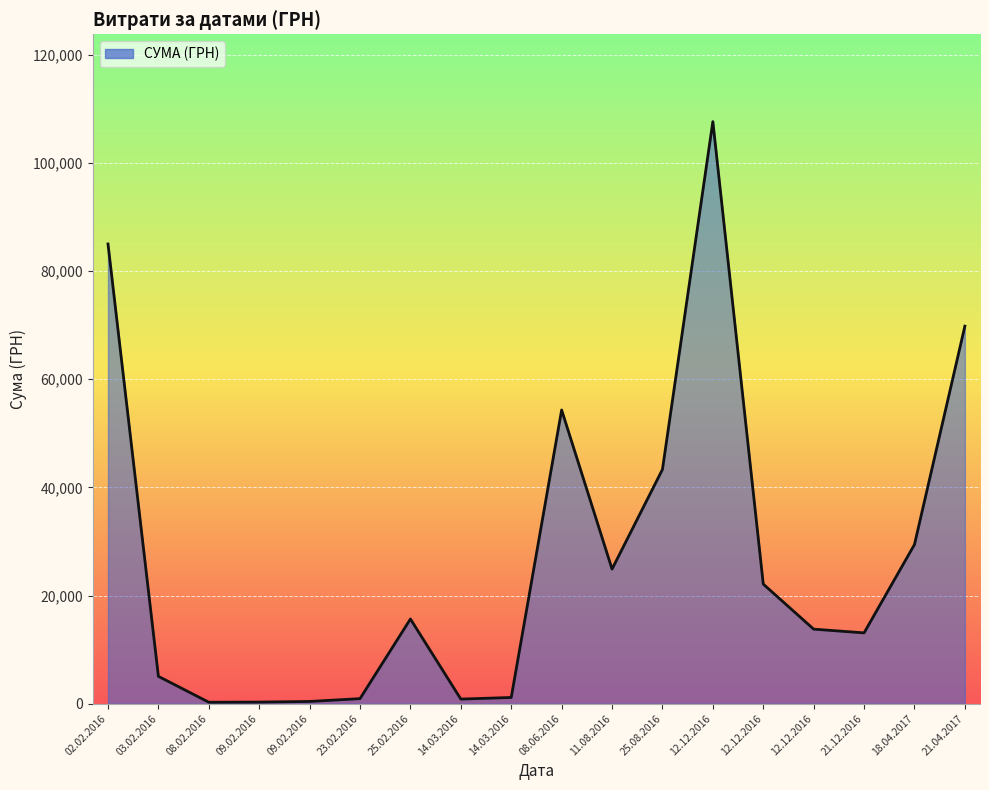

Does the chart have visible grid lines?

Yes